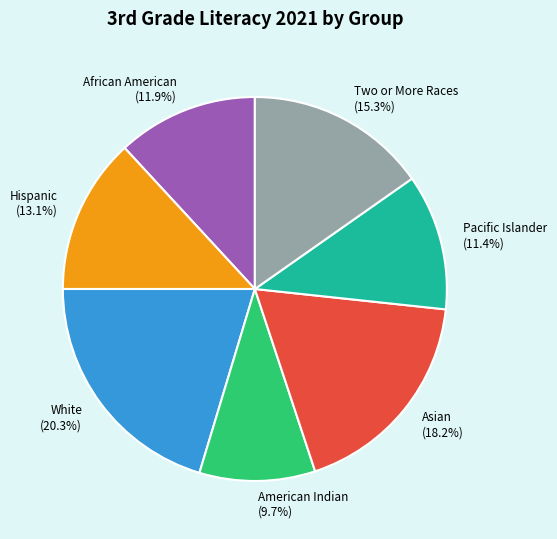

How many slices are in this pie chart?

7